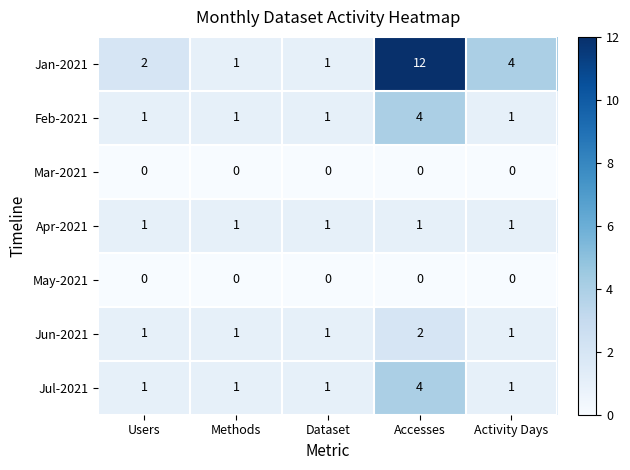

At how many categories does at least one series exceed 8?

1